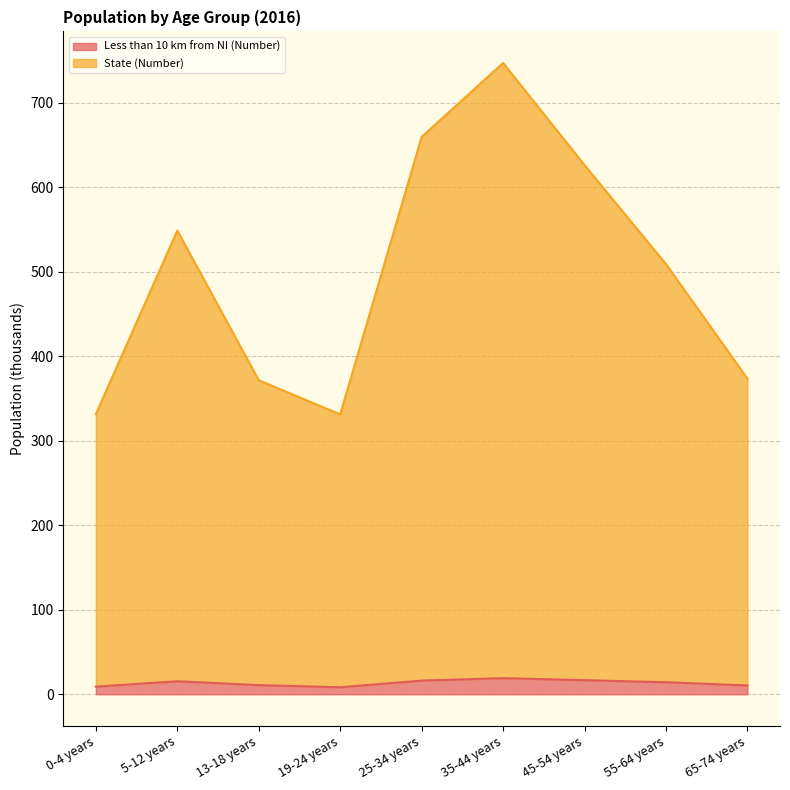

Count the number of data series in this chart.

2